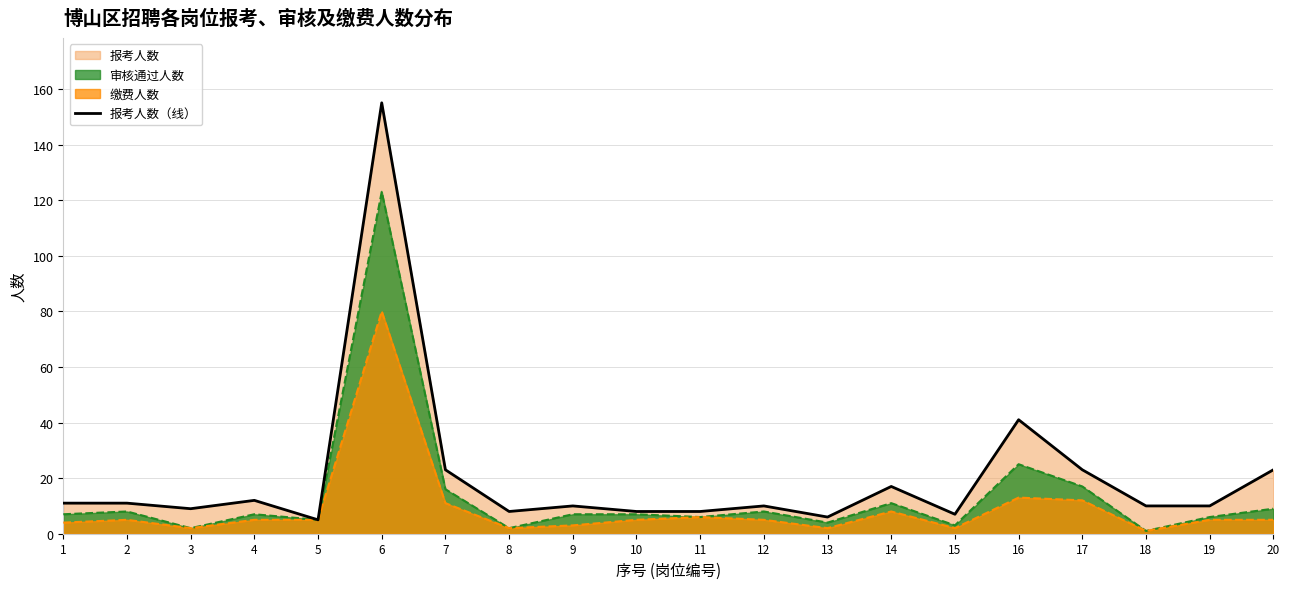

What is the value of the 5th point from the left?

5